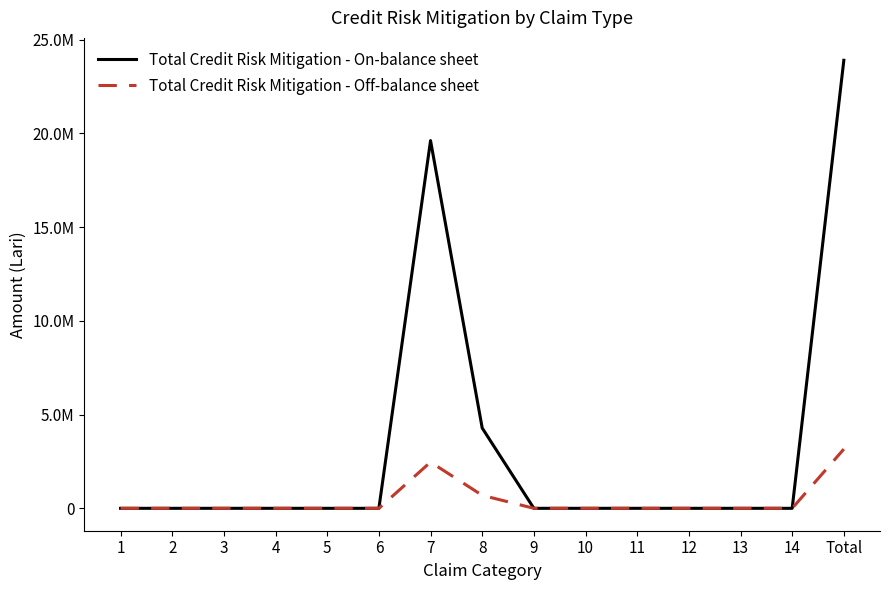

List the series in order of their overall mean, highest first.

Total Credit Risk Mitigation - On-balance sheet, Total Credit Risk Mitigation - Off-balance sheet